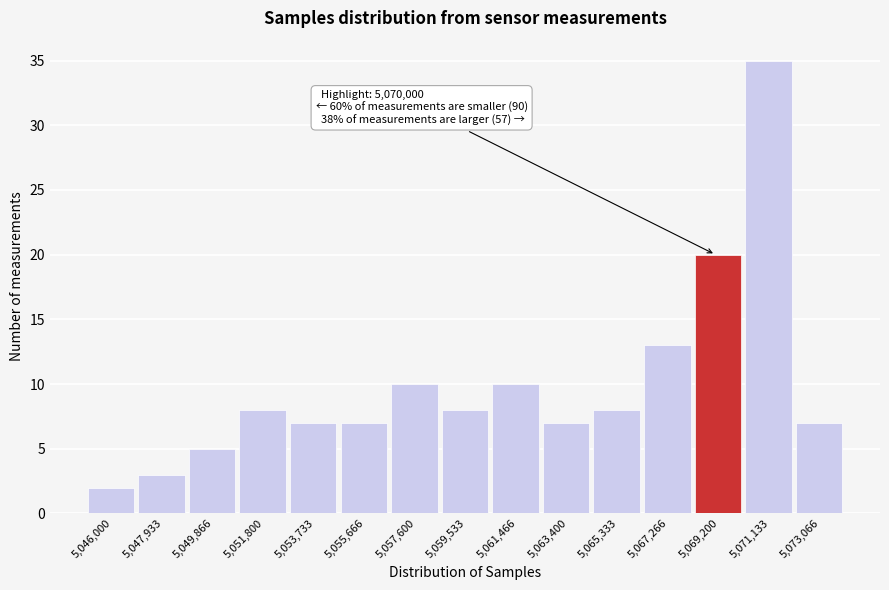

Reading left to right, list all the values displayed in this chart.

5,046,000=2	5,047,933=3	5,049,866=5	5,051,800=8	5,053,733=7	5,055,666=7	5,057,600=10	5,059,533=8	5,061,466=10	5,063,400=7	5,065,333=8	5,067,266=13	5,069,200=20	5,071,133=35	5,073,066=7